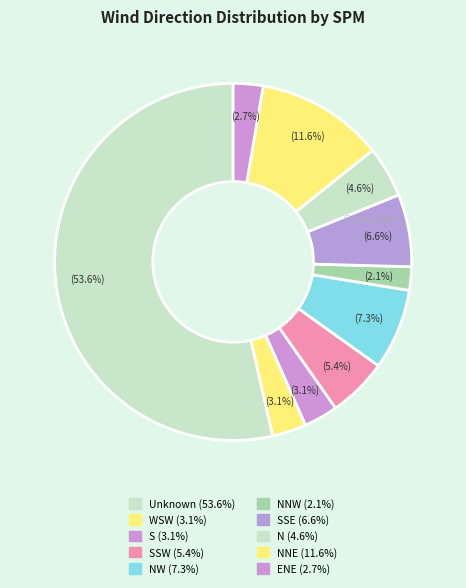

How many segments does this pie chart have?

10